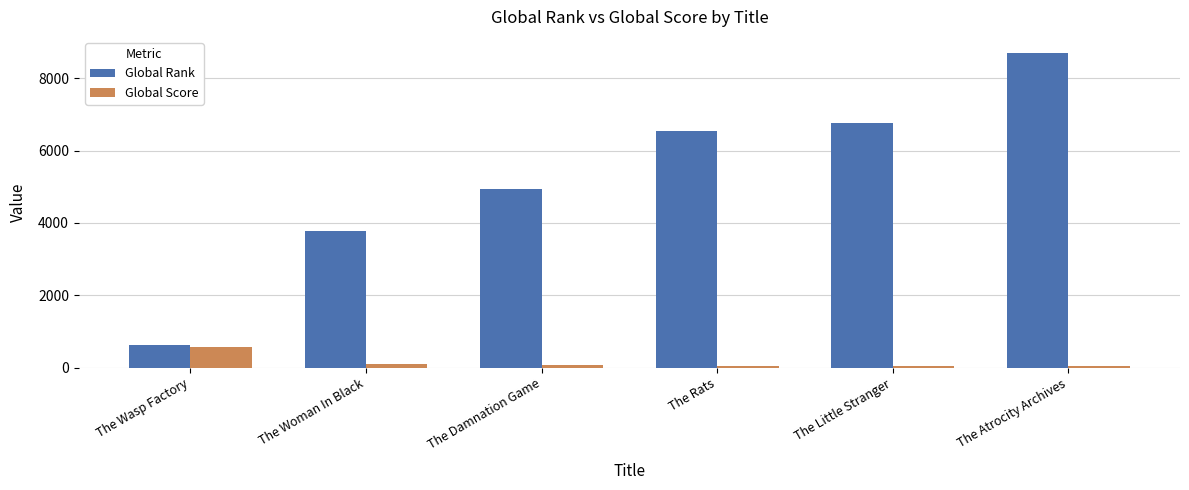

What is the difference between the maximum and second lowest values in the Global Score series?

526